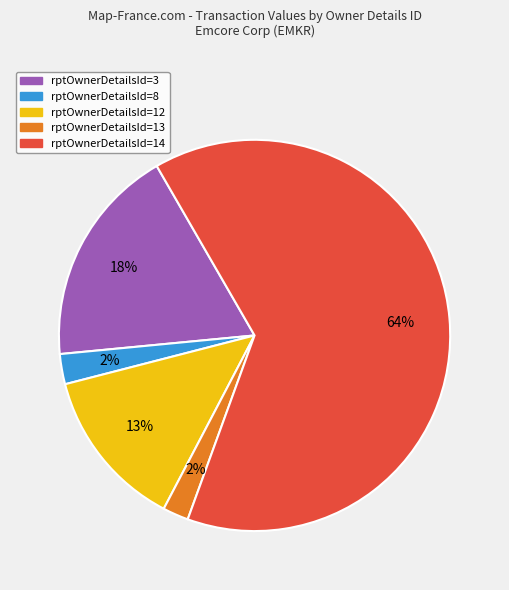

To the nearest percent, what is the average slice percentage?

20%